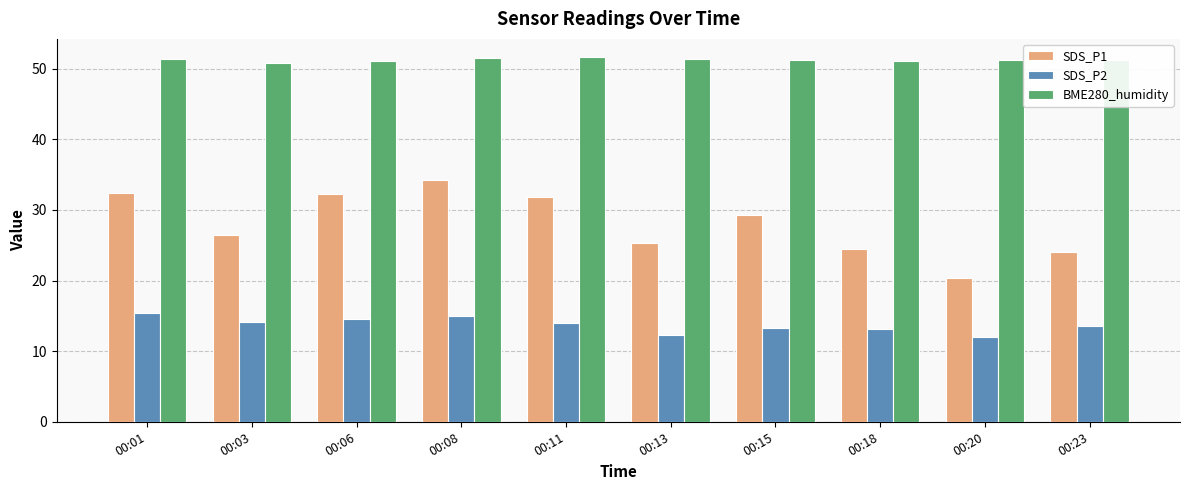

What is the value of the SDS_P2 bar at the 1st from the left?

15.4